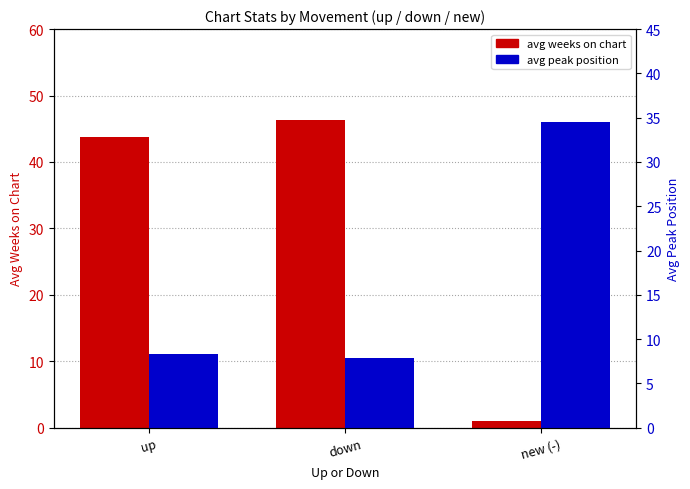

Rank the series at down from highest to lowest value.

avg weeks on chart, avg peak position